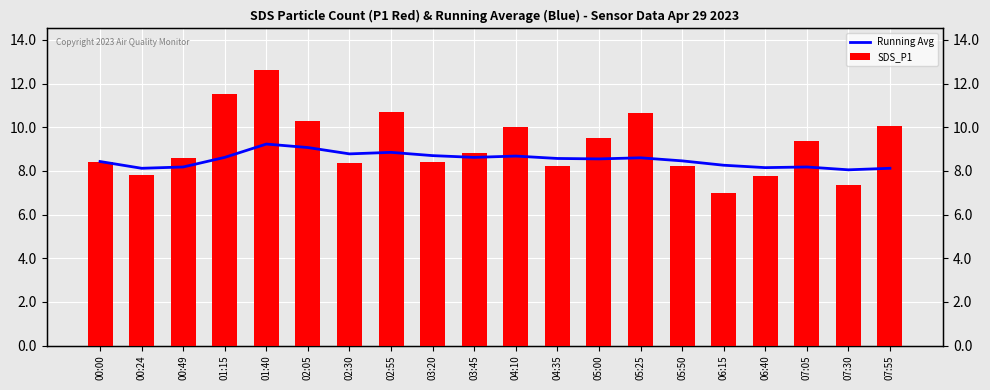

At which label does Running Avg reach its peak?

01:40